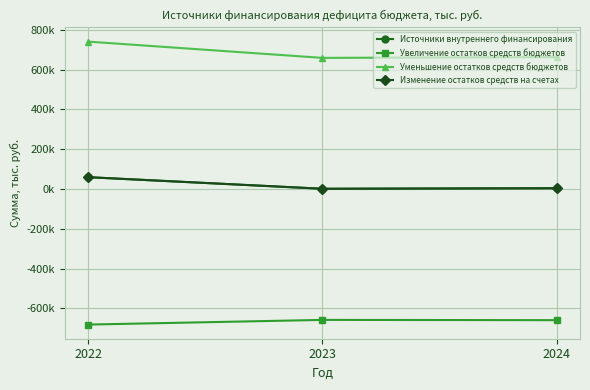

What is the difference between the highest and lowest values at 2022?

1421586.9